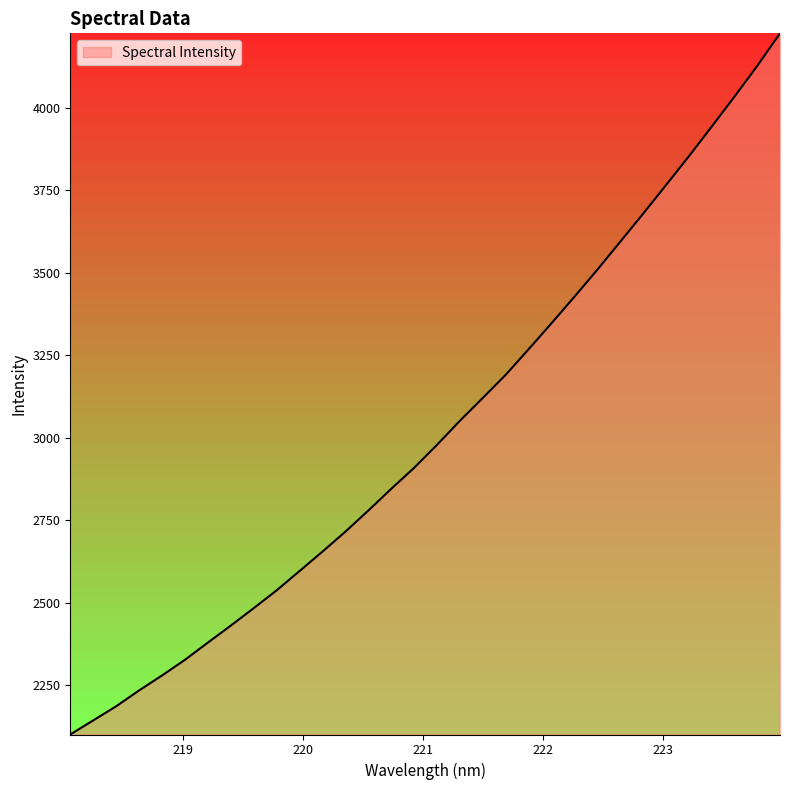

What is the smallest value displayed?

2100.5